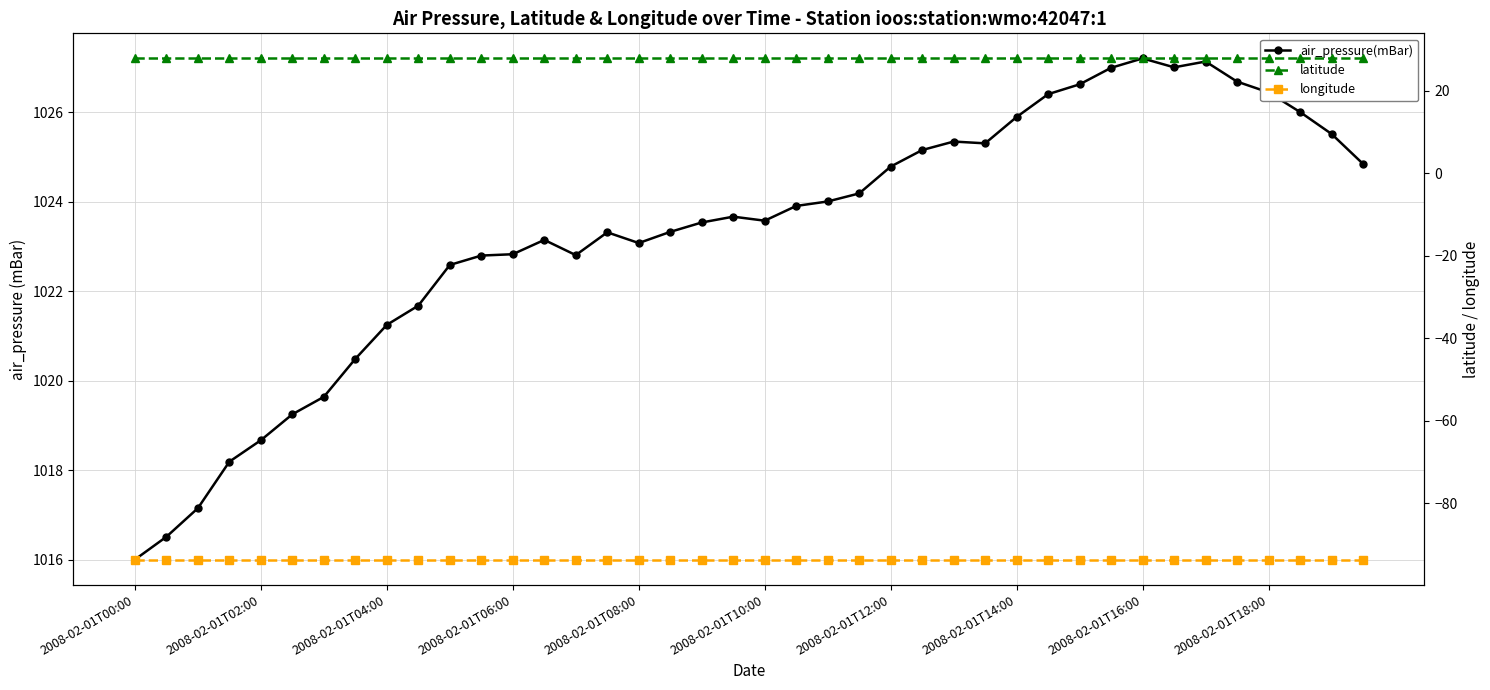

Which category has the lowest value across all series?

2008-02-01T00:00